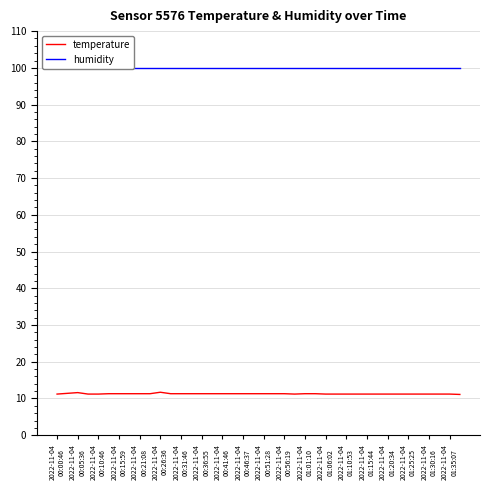

Reading left to right, what are all the values shown in this chart?

temperature: 11.2	11.4	11.6	11.2	11.2	11.3	11.3	11.3	11.3	11.3	11.7	11.3	11.3	11.3	11.3	11.3	11.3	11.3	11.3	11.3	11.3	11.3	11.3	11.2	11.3	11.3	11.2	11.2	11.2	11.2	11.2	11.2	11.2	11.2	11.2	11.2	11.2	11.2	11.2	11.1
humidity: 99.9	99.9	99.9	99.9	99.9	99.9	99.9	99.9	99.9	99.9	99.9	99.9	99.9	99.9	99.9	99.9	99.9	99.9	99.9	99.9	99.9	99.9	99.9	99.9	99.9	99.9	99.9	99.9	99.9	99.9	99.9	99.9	99.9	99.9	99.9	99.9	99.9	99.9	99.9	99.9